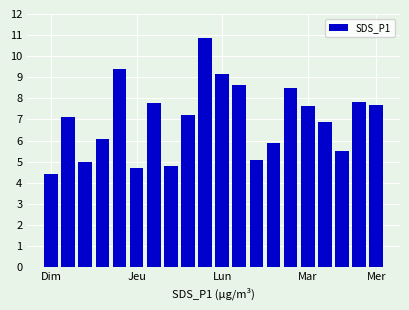

What is the sum of all values?

140.1